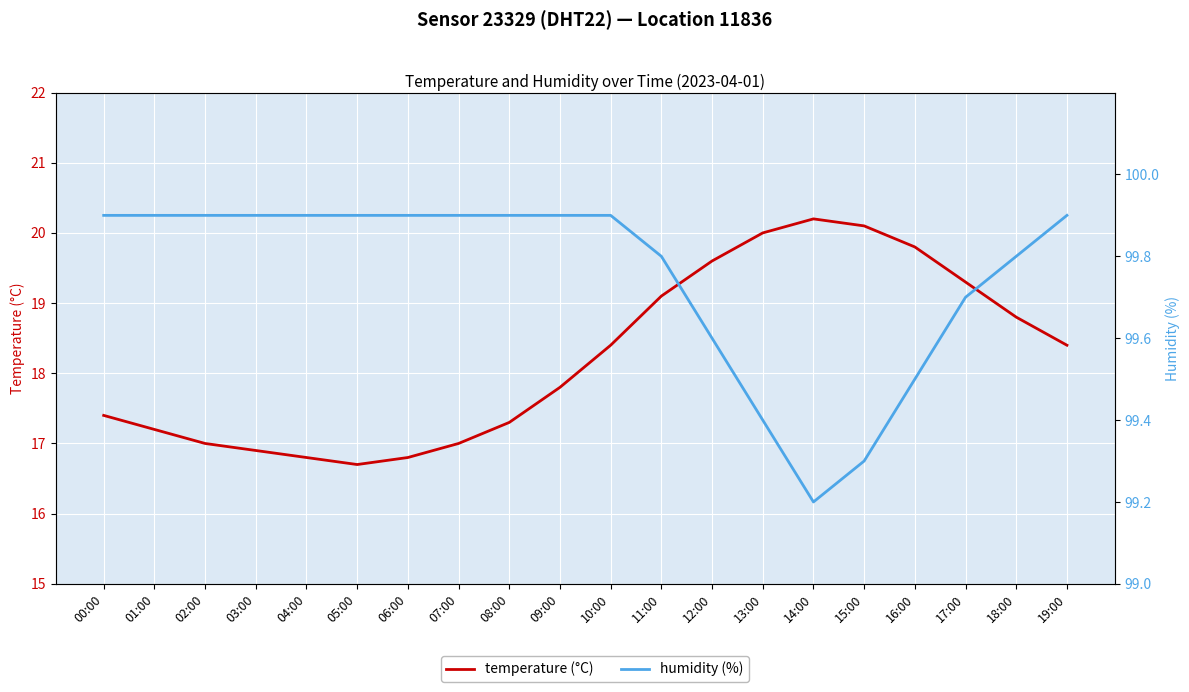

The humidity (%) series shows 99.9 at 03:00. True or false?

True